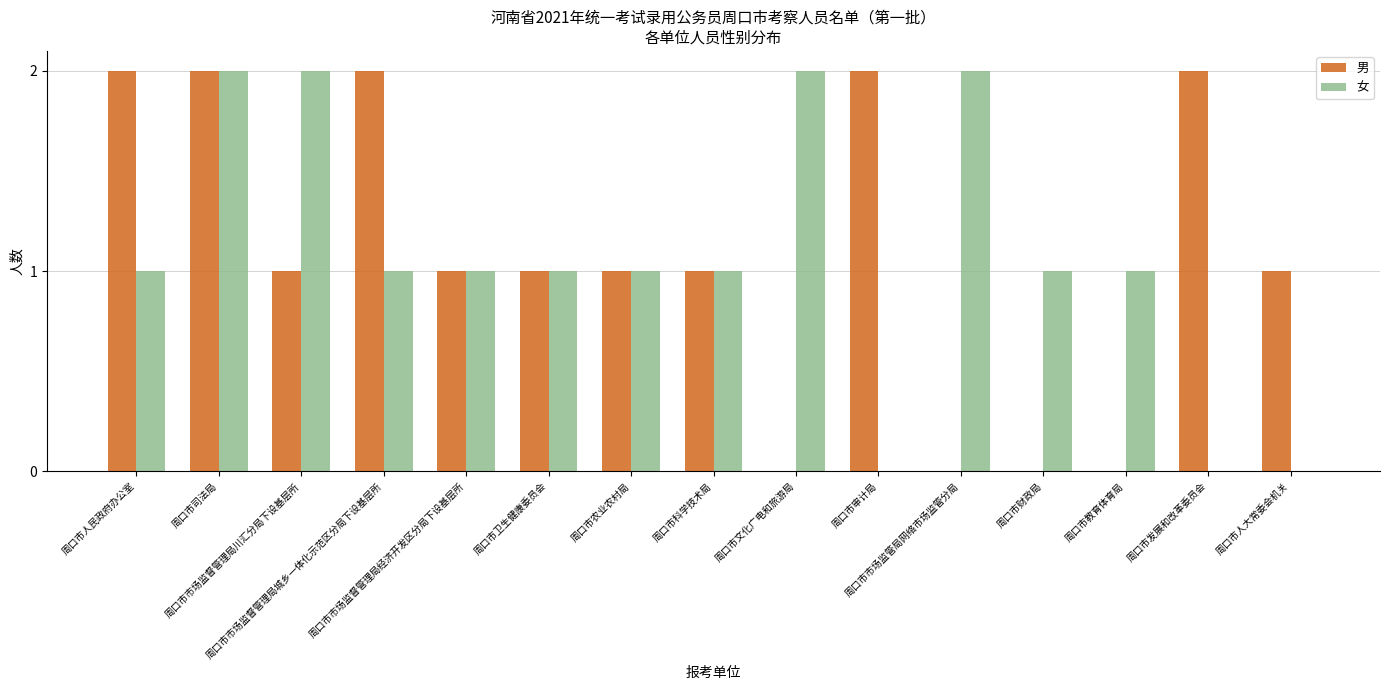

What are all the series names shown in the legend?

男, 女